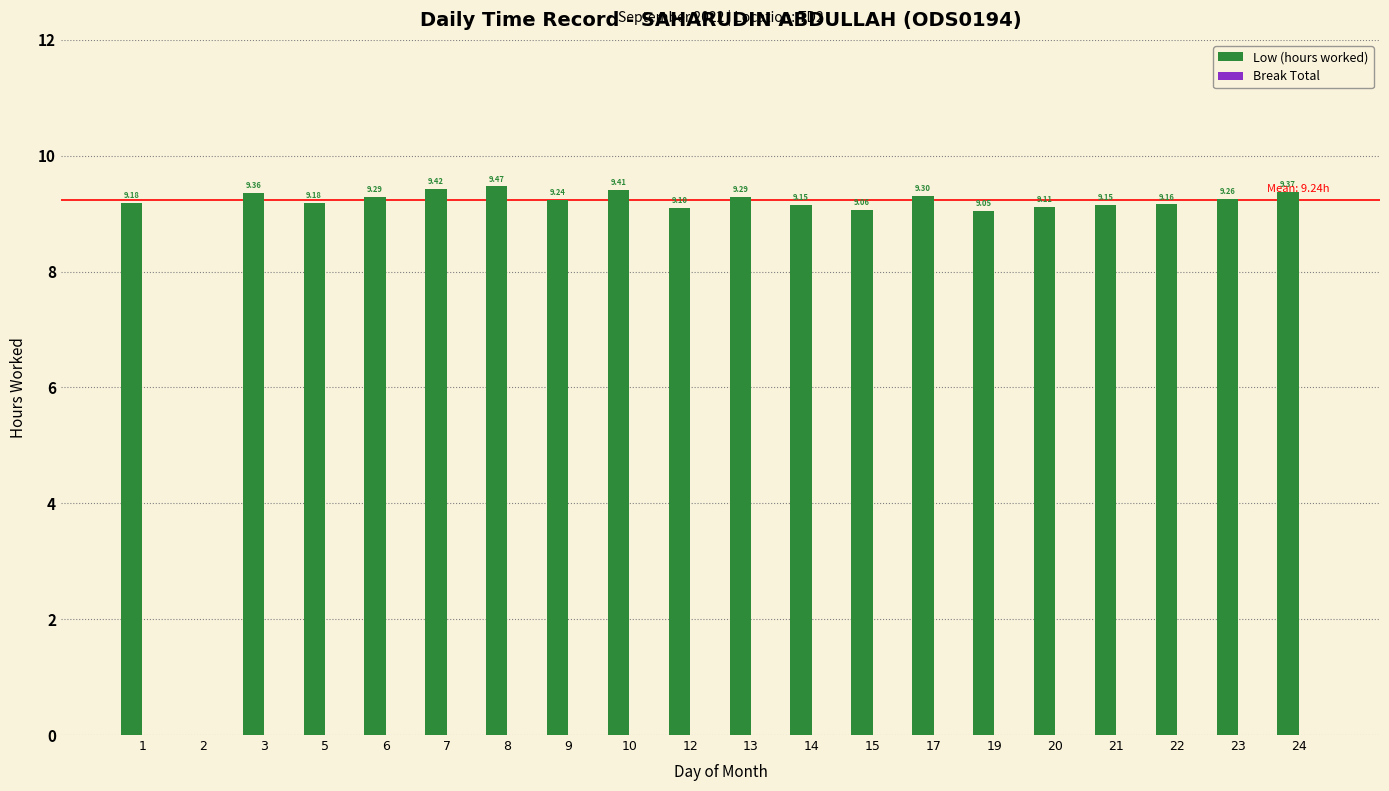

What is the ratio of the value at 23 to the value at 1?

1.0